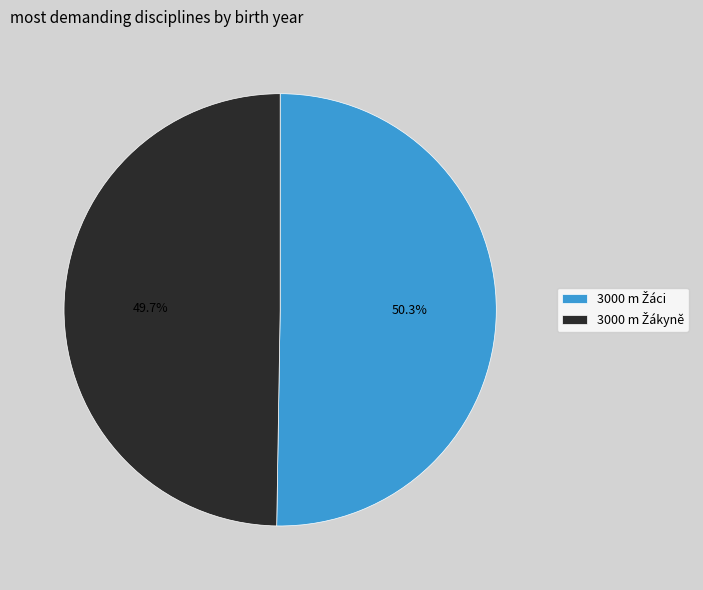

Does any single category account for the majority?

Yes